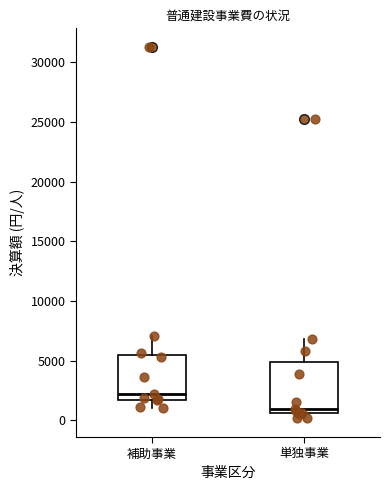

Where is the lower edge of the box for 単独事業 on the y-axis? The values are not printed on the chart, so give them approximately, as read against the axis.

500